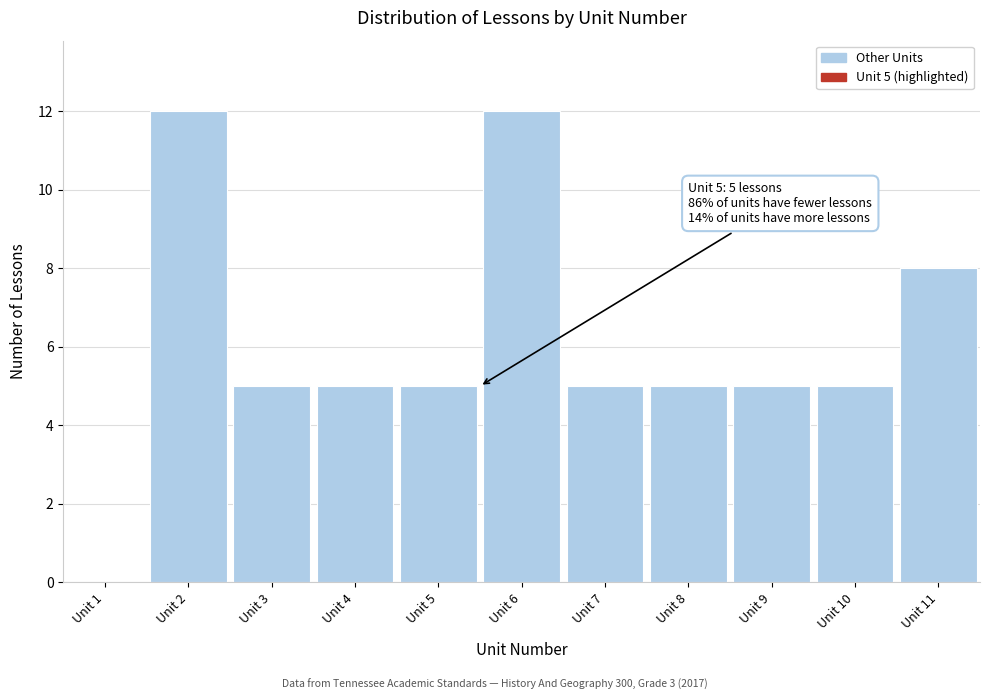

Reading left to right, transcribe all the data shown in this chart.

Unit 1=0	Unit 2=12	Unit 3=5	Unit 4=5	Unit 5=5	Unit 6=12	Unit 7=5	Unit 8=5	Unit 9=5	Unit 10=5	Unit 11=8